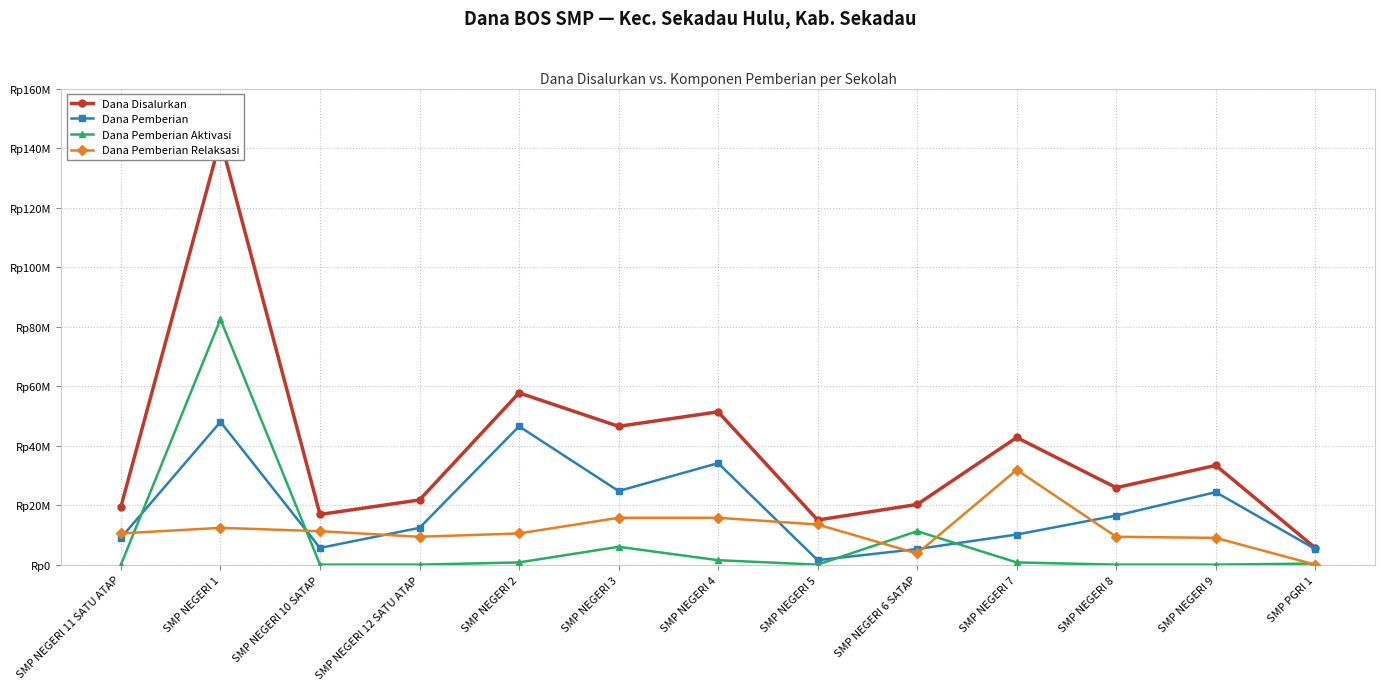

What is the difference between the highest and lowest values at SMP NEGERI 1?

130500000